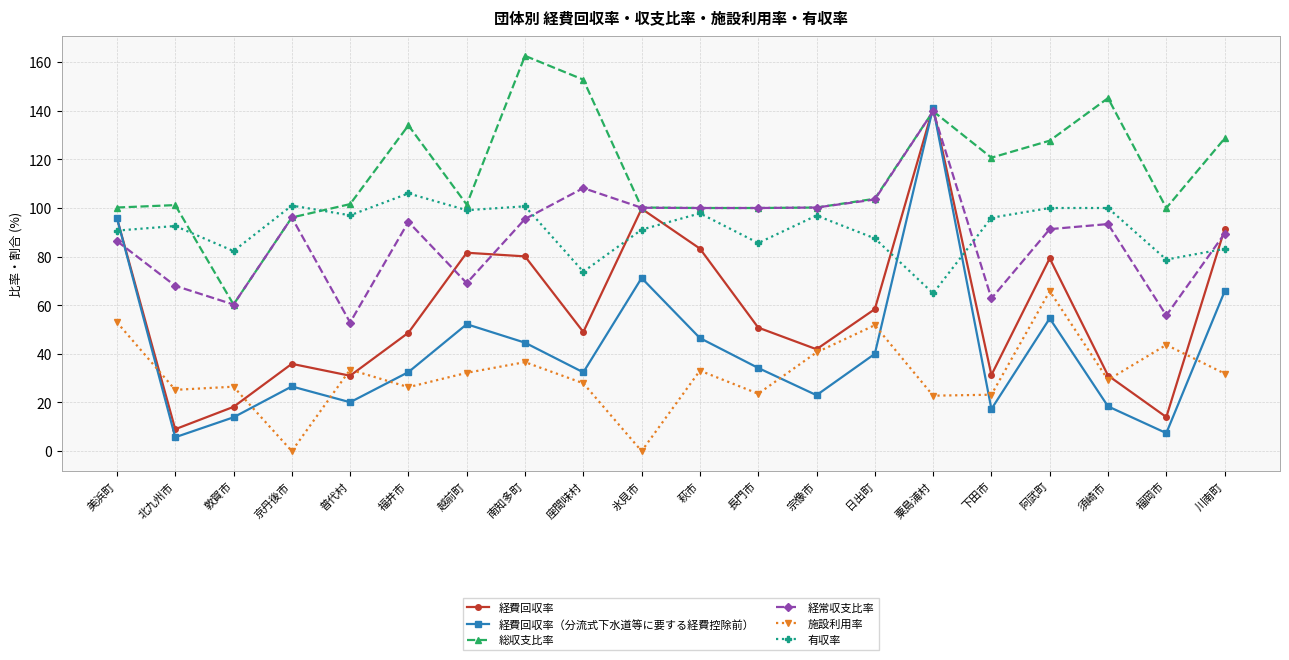

Where is the first local maximum for 経常収支比率?

京丹後市